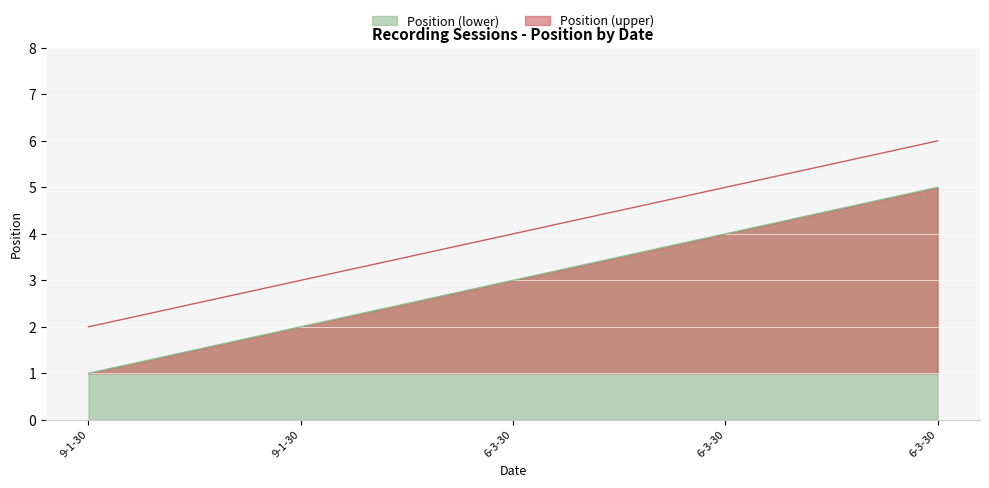

The chart shows a value of 2 at 9-1-30. True or false?

True